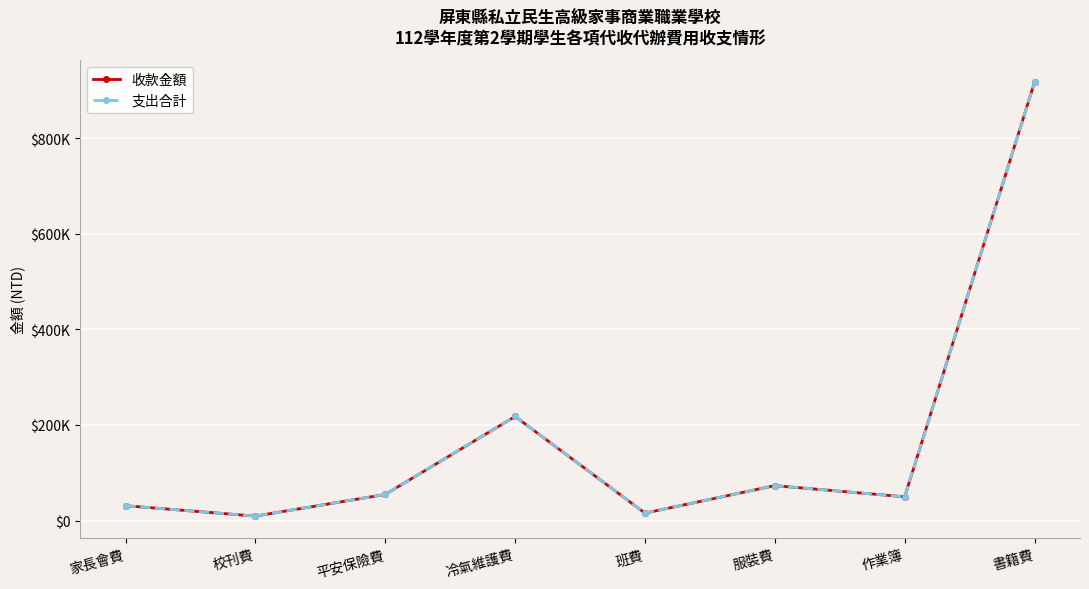

Which series has the largest range (max minus min)?

收款金額